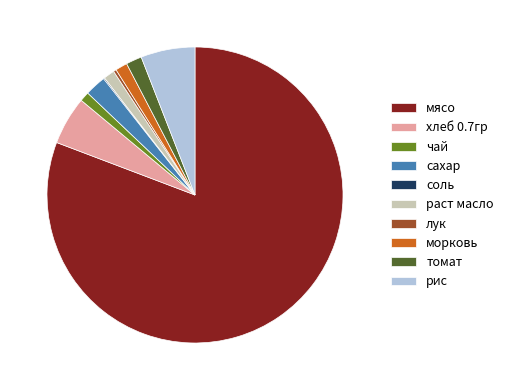

Do чай and раст масло together represent more than half of the pie?

No